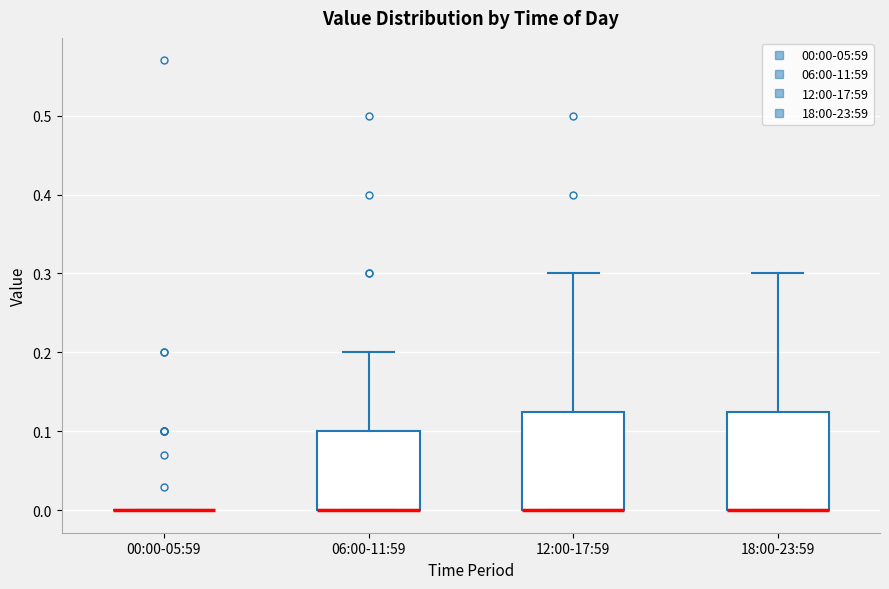

Where does the upper whisker of the box for 12:00-17:59 end on the y-axis? The values are not printed on the chart, so give them approximately, as read against the axis.

0.30